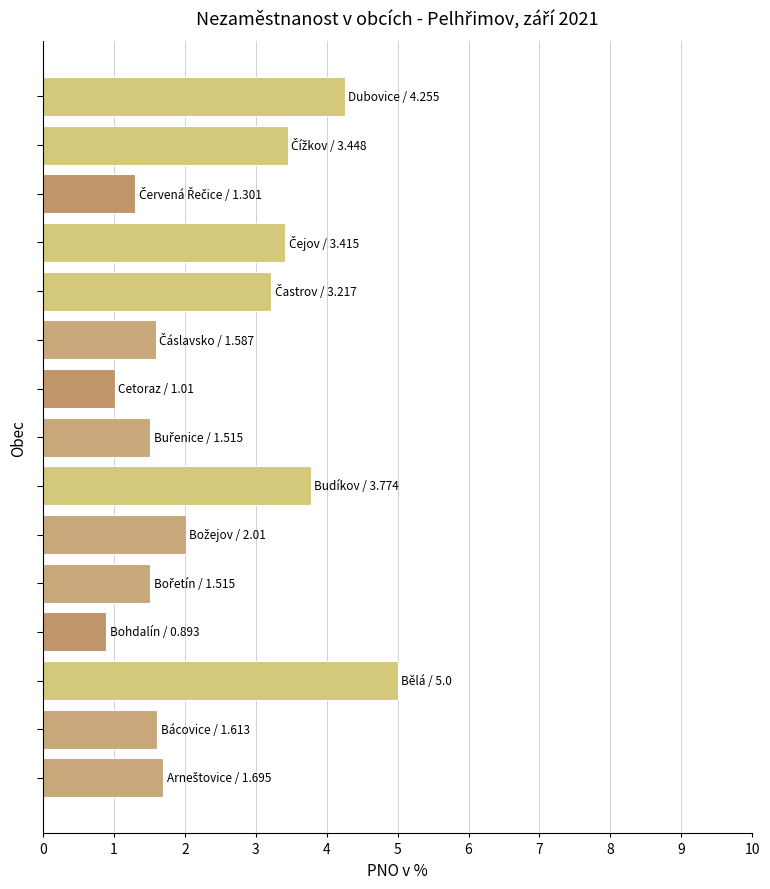

What is the difference between the maximum and second lowest values?

4.0